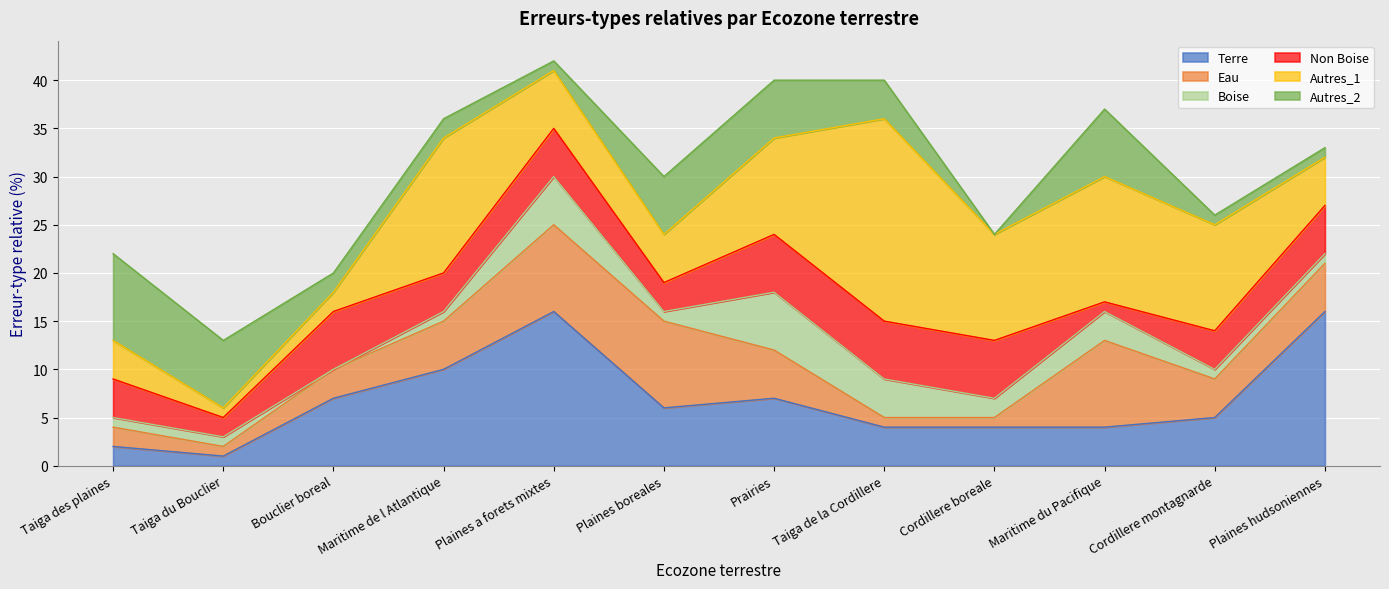

True or false: Boise and Autres_1 cross at least once.

False